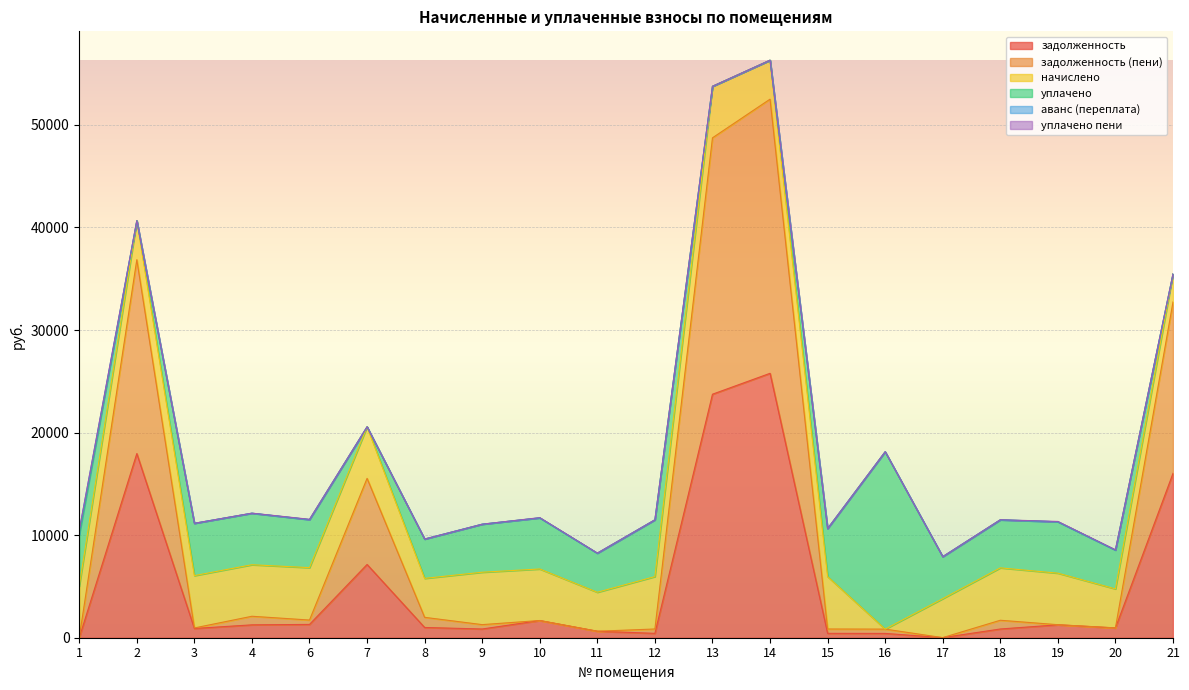

True or false: начислено has more than 0 interior local peaks.

True